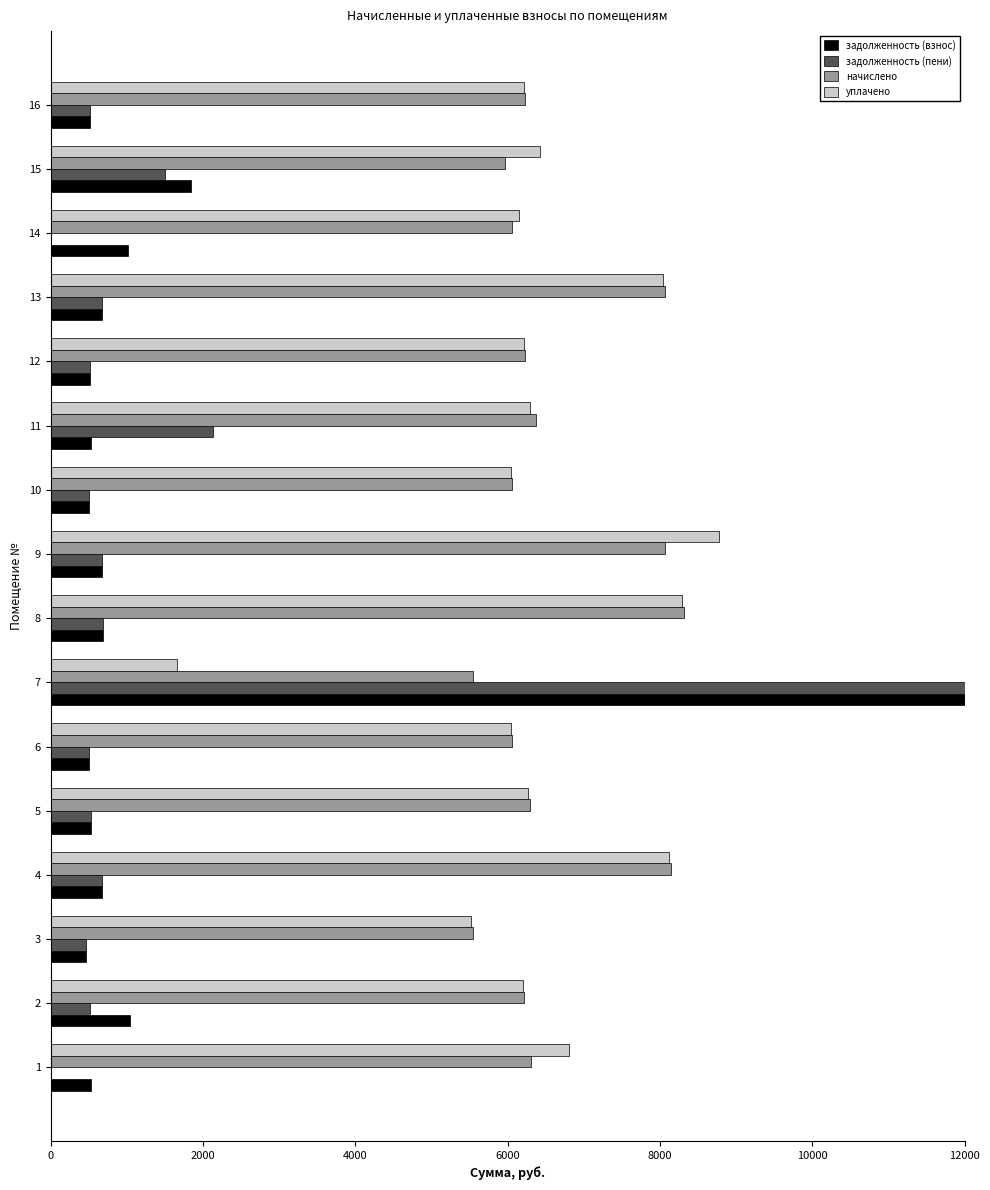

Does the chart contain stacked bars?

No